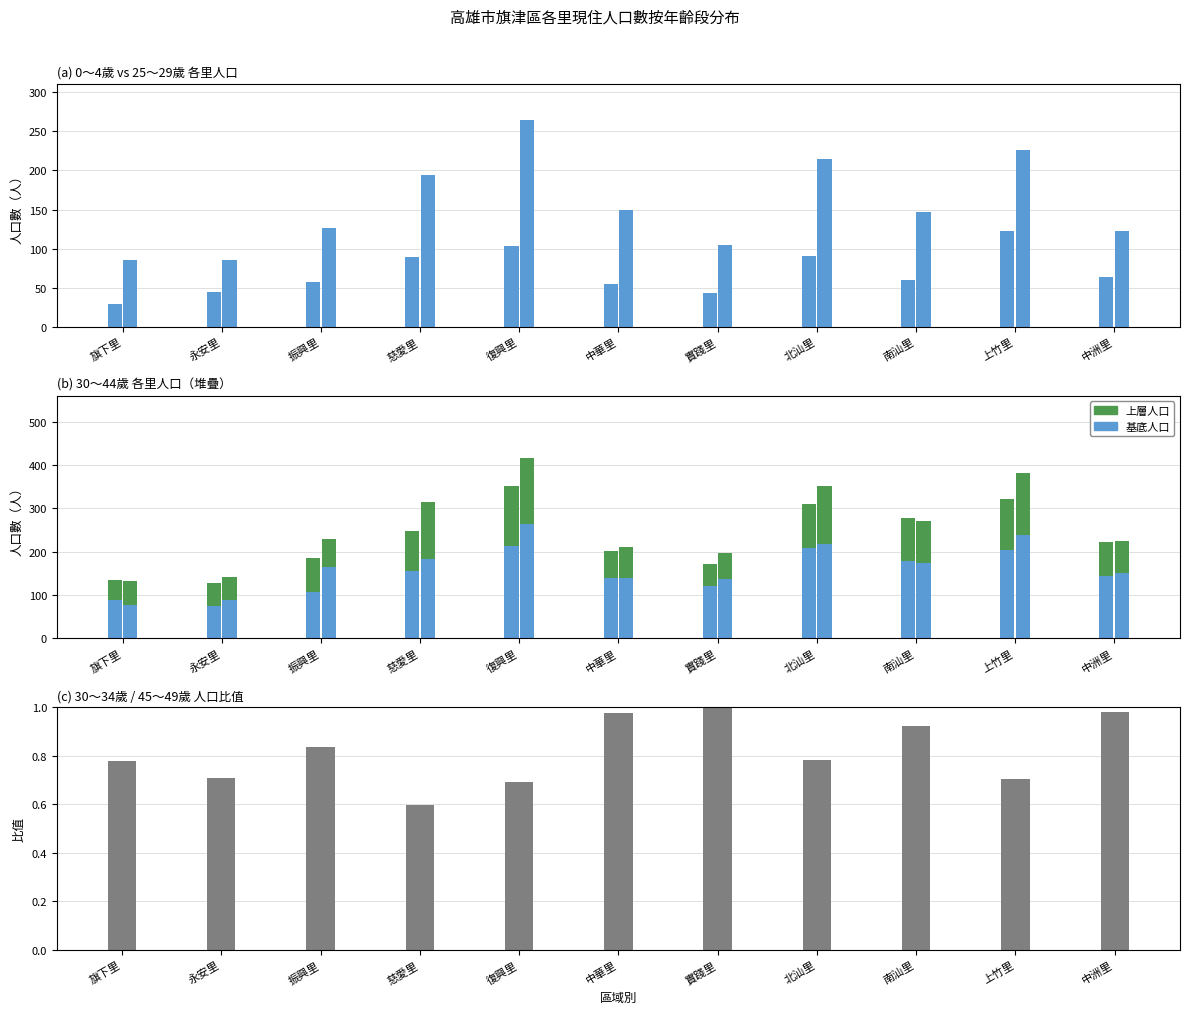

Reading right to left, list all the values displayed in this chart.

0～4歲_合計: 64.0	123.0	60.0	91.0	43.0	55.0	103.0	89.0	57.0	44.0	29.0
25～29歲_合計: 122.0	226.0	147.0	215.0	104.0	150.0	264.0	194.0	126.0	85.0	85.0
30～34歲_合計: 143.0	204.0	179.0	209.0	120.0	139.0	213.0	155.0	107.0	75.0	88.0
35～39歲_合計 (上層): 79.2	117.0	99.6	101.4	51.0	61.8	138.6	92.4	79.2	52.2	47.4
30～34歲 / 45～49歲 比值: 1.0	0.7	0.9	0.8	1.0	1.0	0.7	0.6	0.8	0.7	0.8